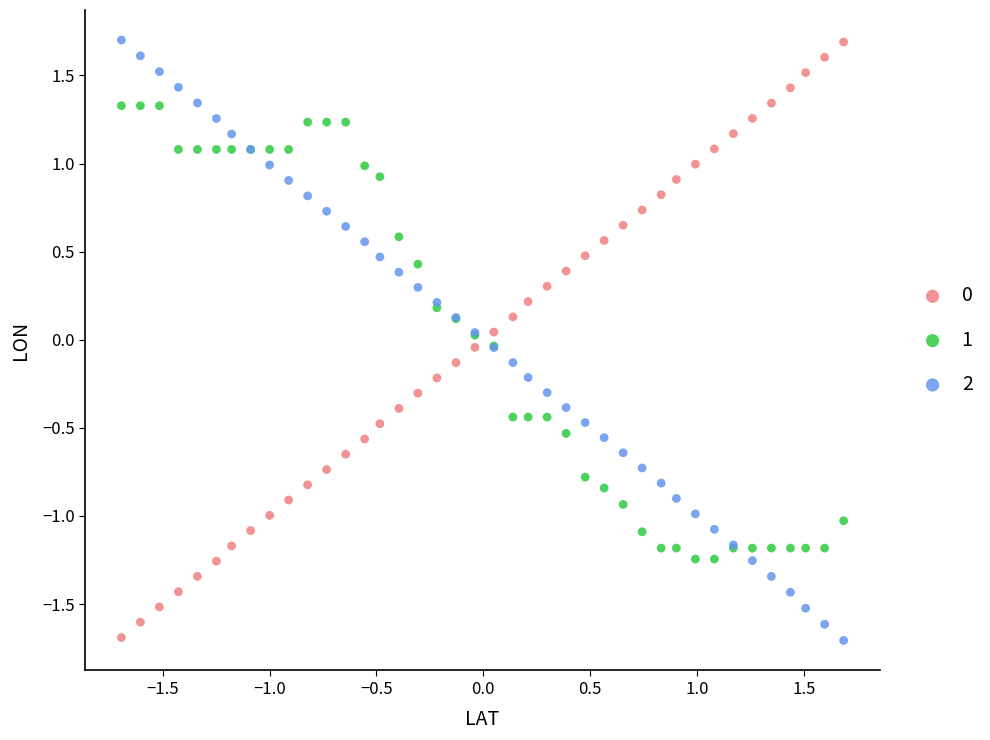

What is the X range (max minus min) for the scatter plot?

3.4